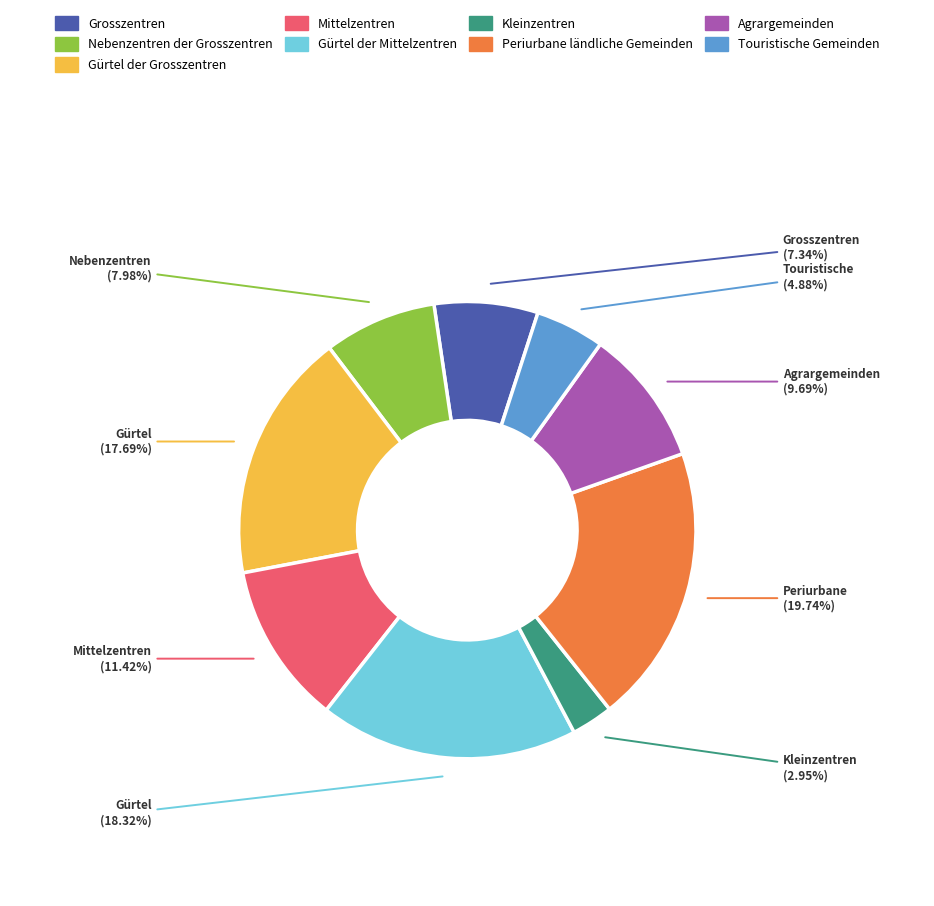

To the nearest percent, what is the combined percentage of Agrargemeinden and Grosszentren?

17%